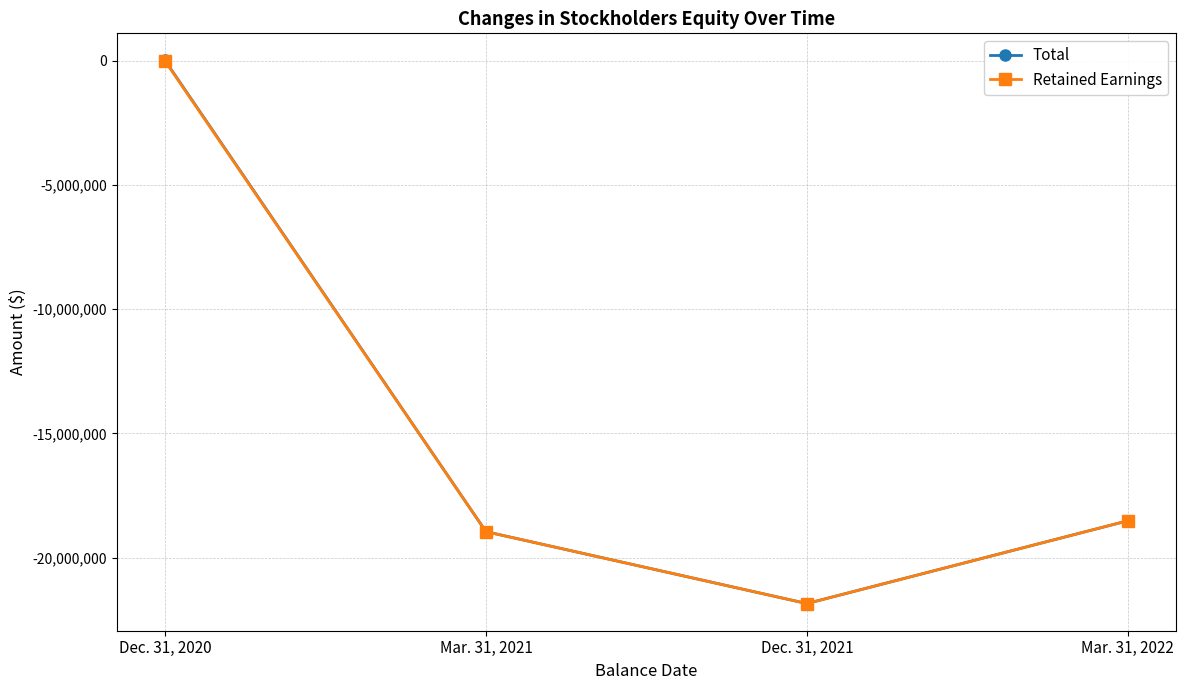

At which category does the chart reach its minimum across all series?

Dec. 31, 2021